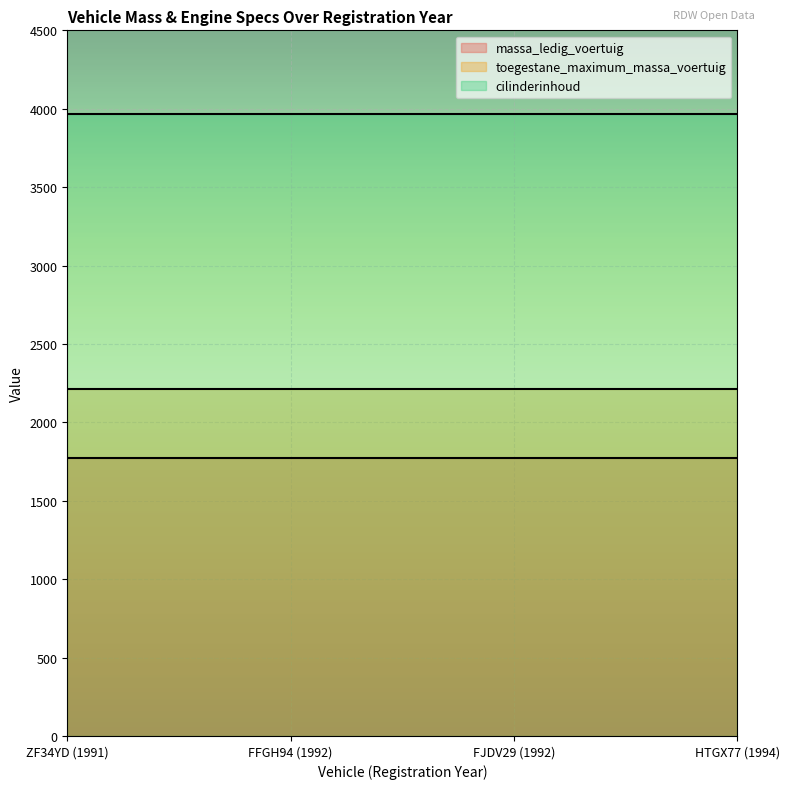

Rank the series by their maximum value, from lowest to highest.

massa_ledig_voertuig, toegestane_maximum_massa_voertuig, cilinderinhoud